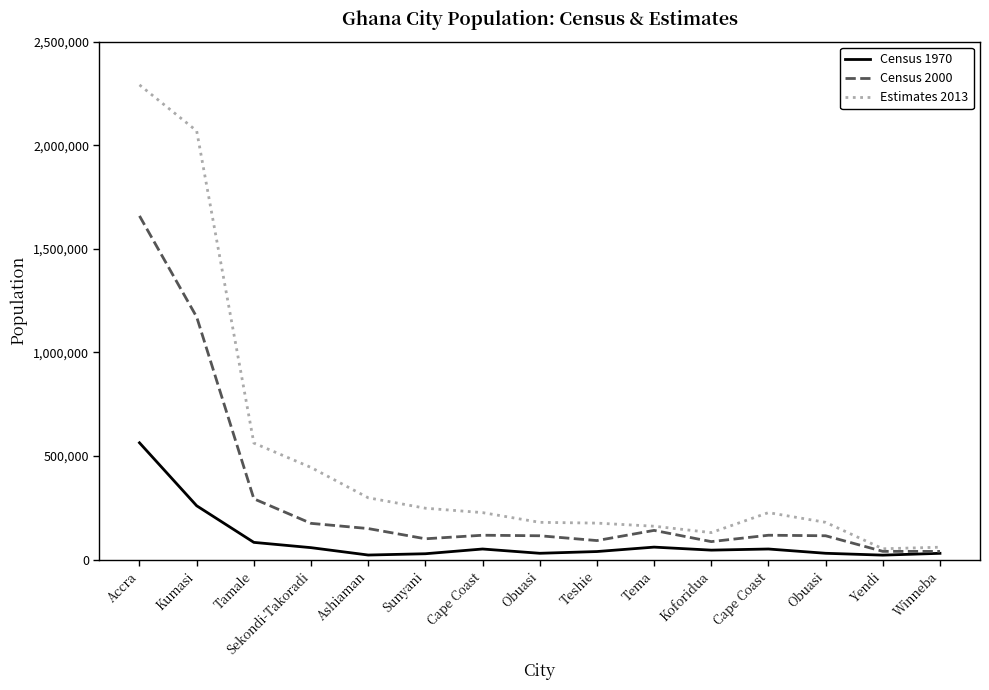

Does the chart have visible grid lines?

No